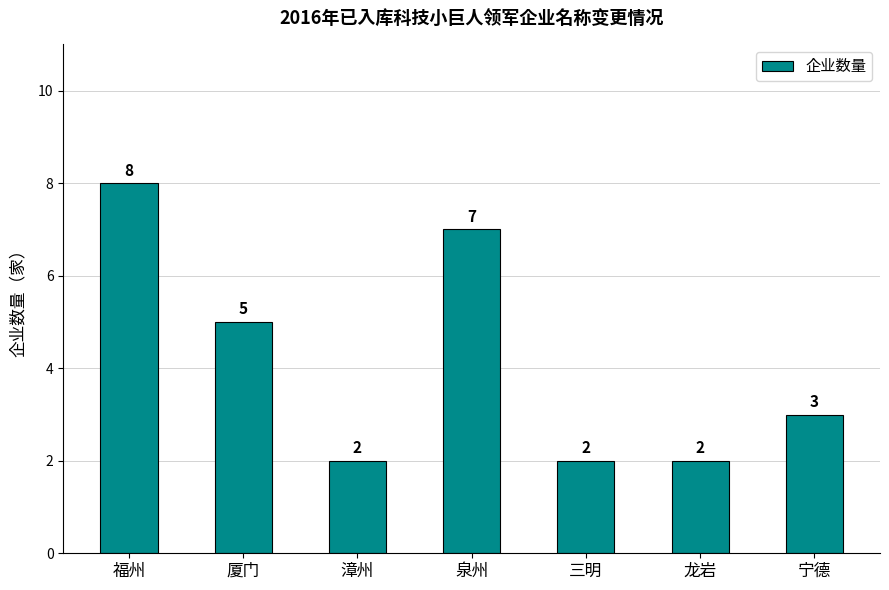

Where does the data first go above 3?

福州